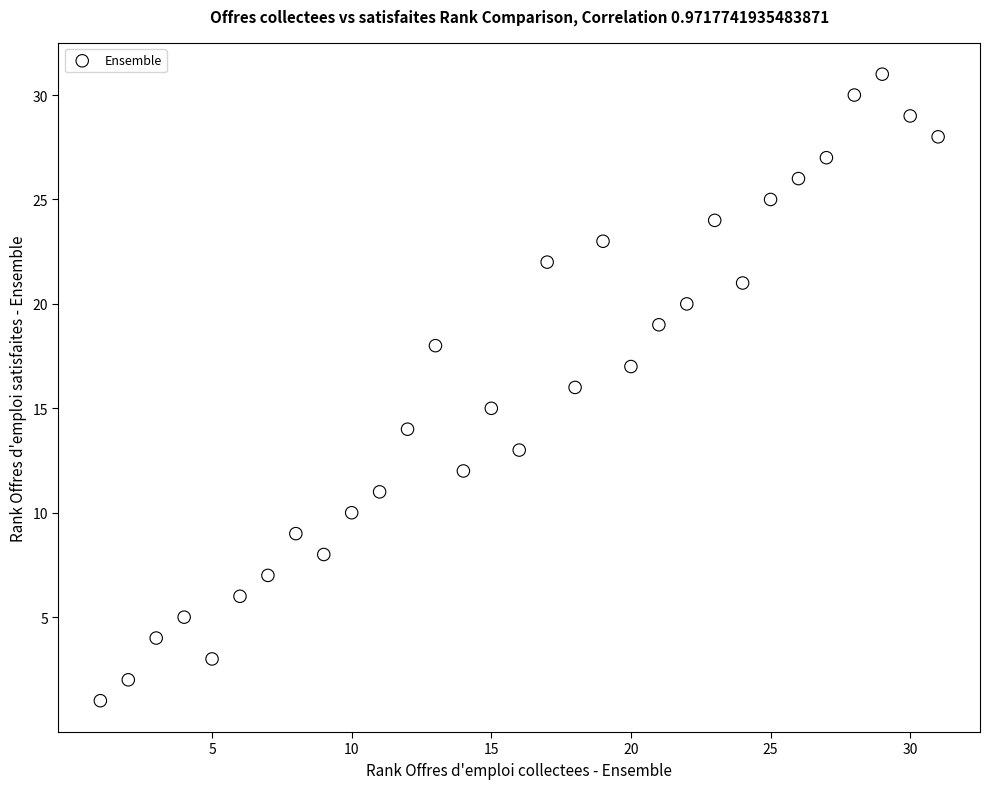

What is the range of Y values (max minus min)?

30